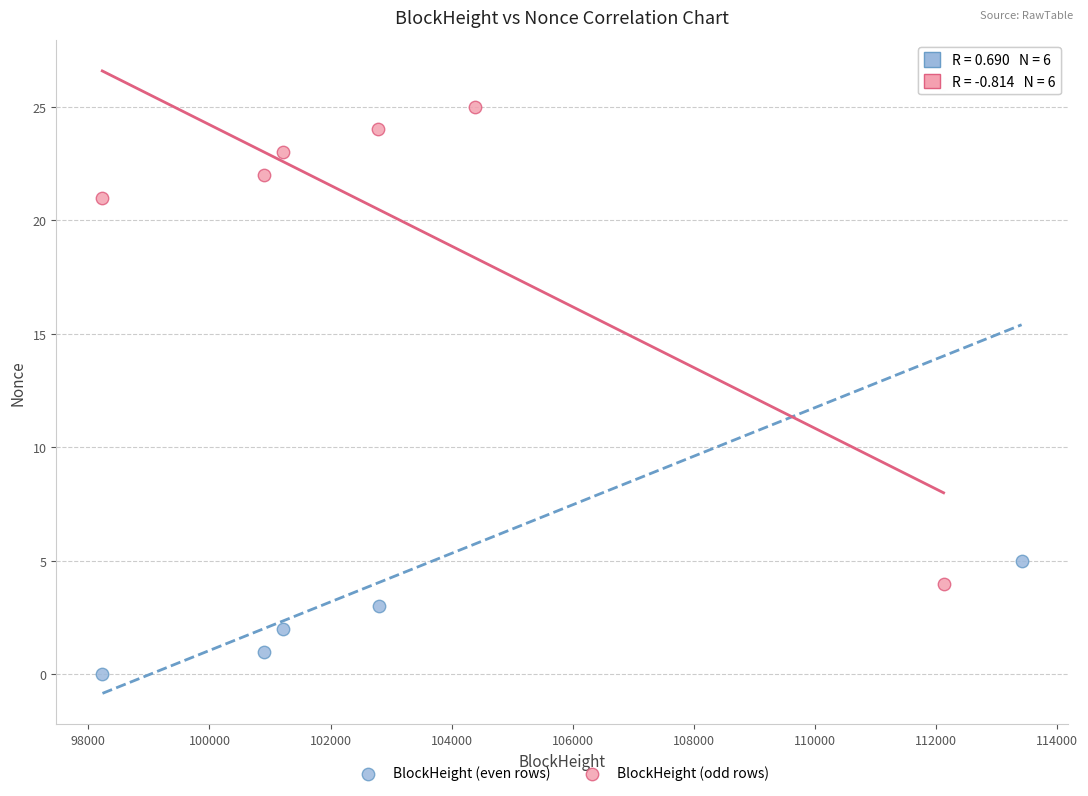

Which series reaches the minimum Y coordinate?

BlockHeight (even rows)